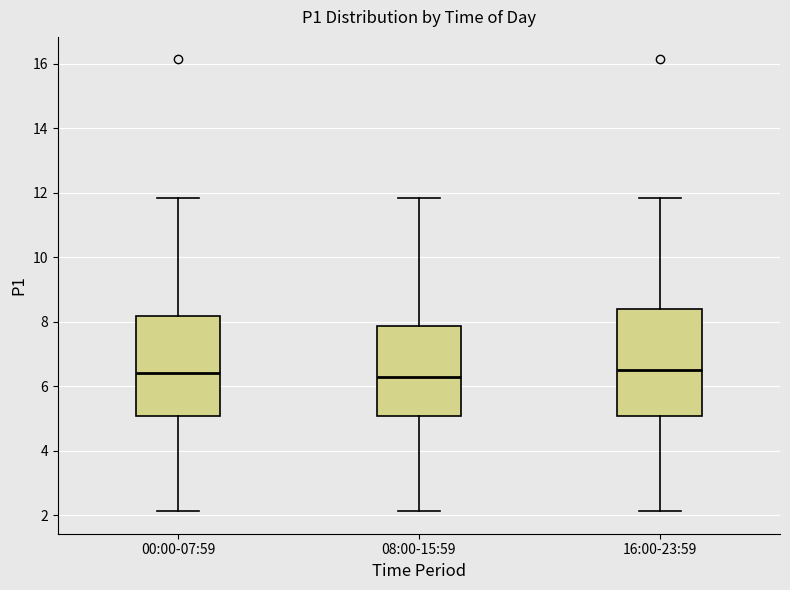

Reading left to right, read every box against the y-axis: the position of its median line, the range the box covers, and the ends of its whiskers. The values are not printed on the chart, so give them approximately, as read against the axis.

00:00-07:59: median 6.4, box 5.0 to 8.2, whiskers 2.2 to 11.8
08:00-15:59: median 6.4, box 5.0 to 7.8, whiskers 2.2 to 11.8
16:00-23:59: median 6.6, box 5.0 to 8.4, whiskers 2.2 to 11.8